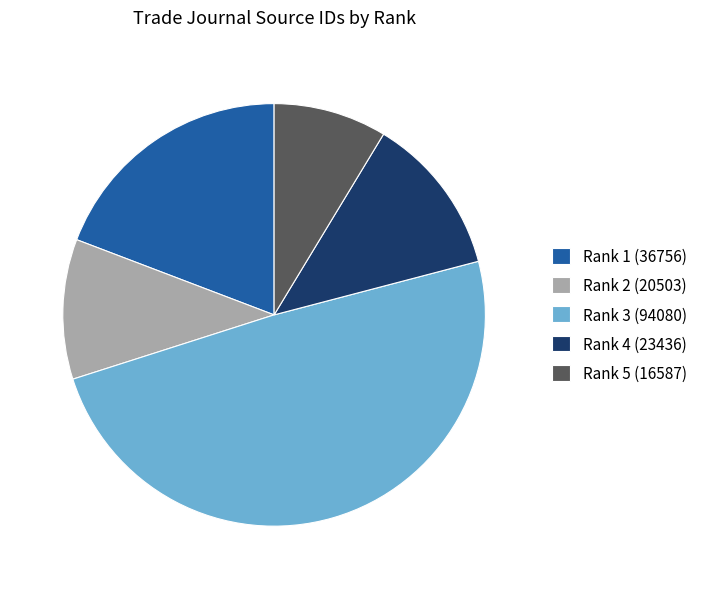

Do Rank 4 (23436) and Rank 1 (36756) together represent more than half of the pie?

No